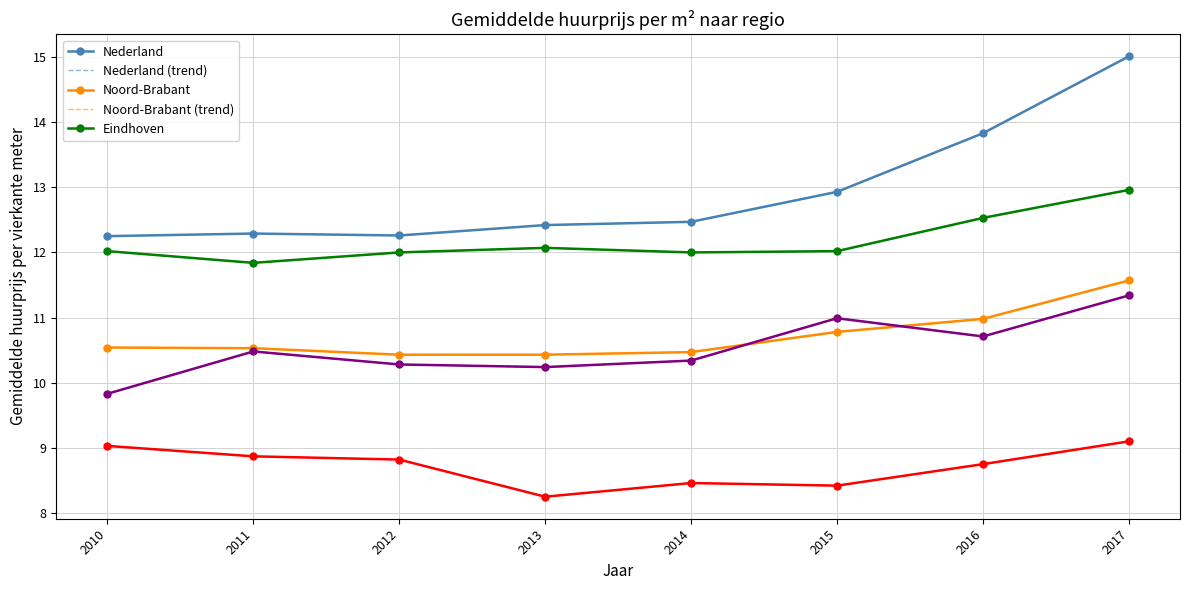

Count the number of data series in this chart.

5